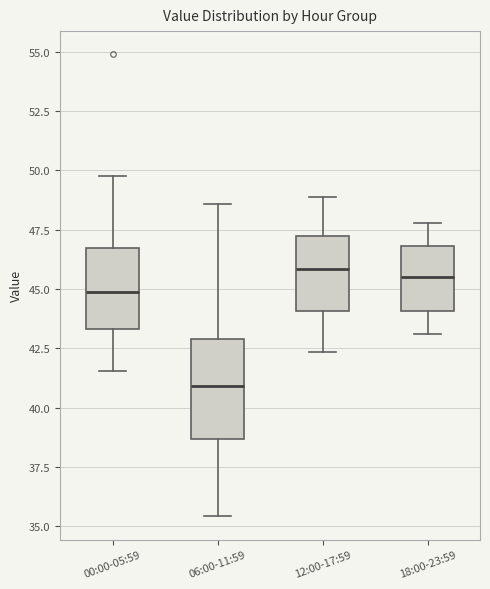

Where does the lower whisker of the box for 18:00-23:59 end on the y-axis? The values are not printed on the chart, so give them approximately, as read against the axis.

43.0